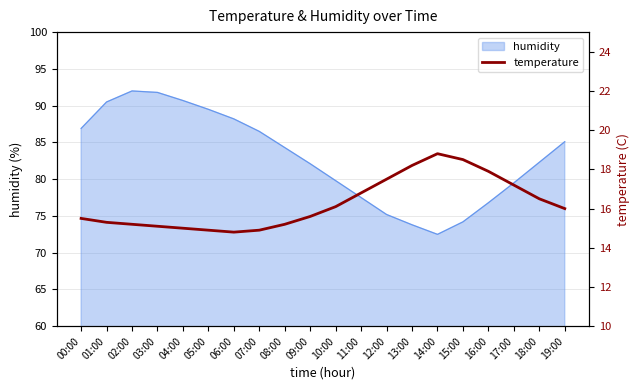

What is the change in value from 06:00 to 09:00?

+0.8